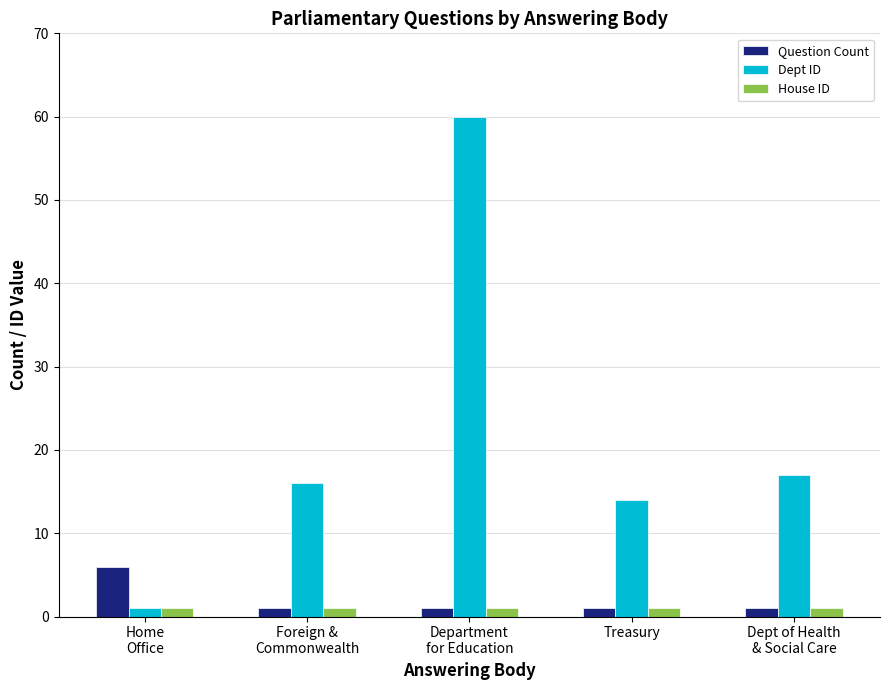

What is the average value of the Dept ID series?

22